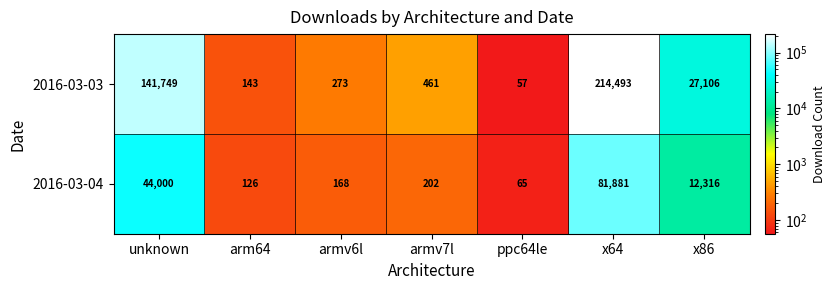

What is the highest value of the 2016-03-04 series?

81881